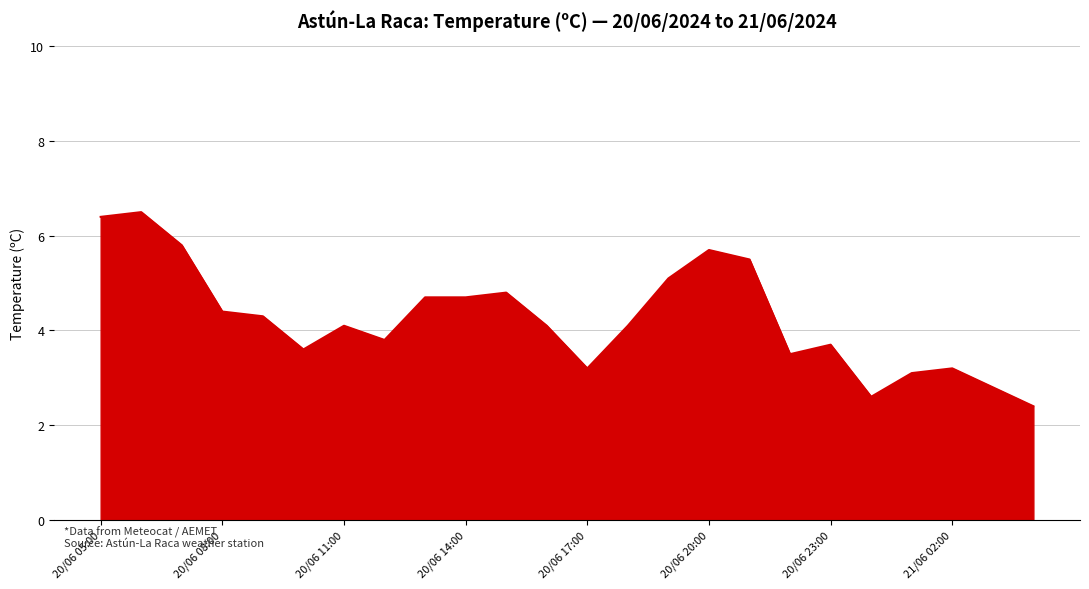

What is the greatest value displayed?

6.5